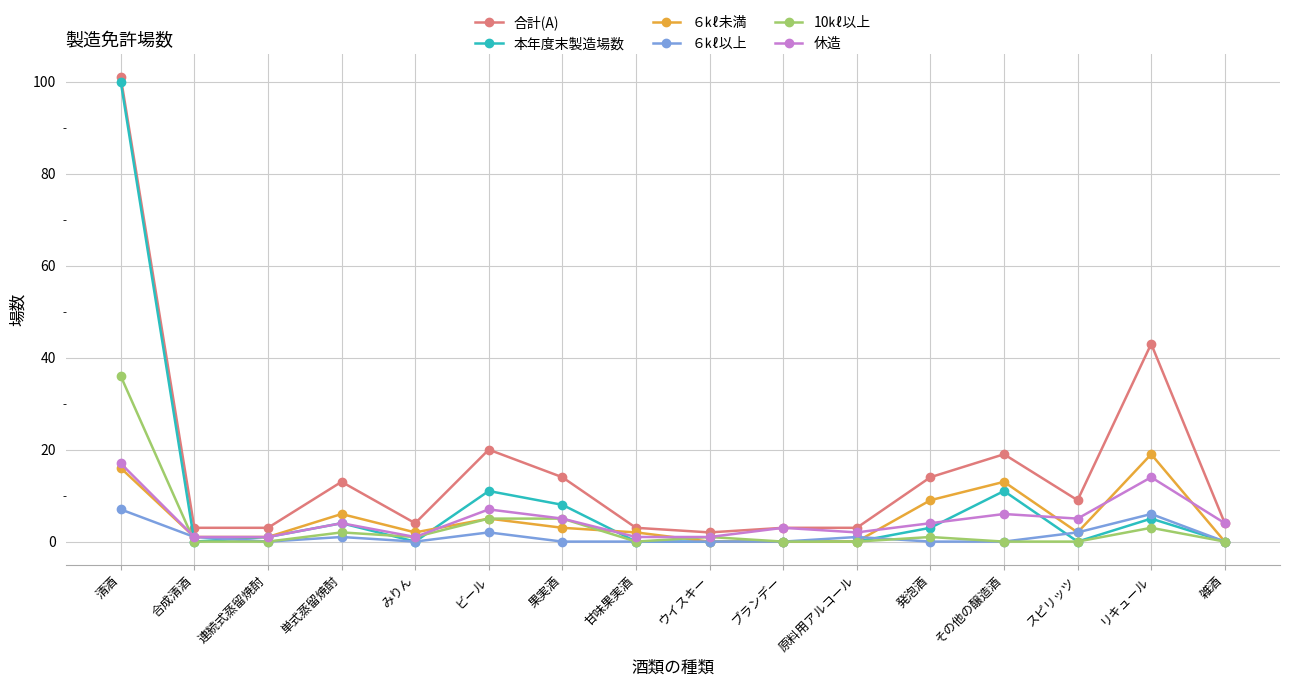

Reading left to right, extract all data points from this chart.

合計(A): 101	3	3	13	4	20	14	3	2	3	3	14	19	9	43	4
本年度末製造場数: 100	0	1	4	0	11	8	0	0	0	0	3	11	0	5	0
６㎘未満: 16	1	1	6	2	5	3	2	0	0	0	9	13	2	19	0
６㎘以上: 7	1	0	1	0	2	0	0	0	0	1	0	0	2	6	0
10㎘以上: 36	0	0	2	1	5	5	0	1	0	0	1	0	0	3	0
休造: 17	1	1	4	1	7	5	1	1	3	2	4	6	5	14	4